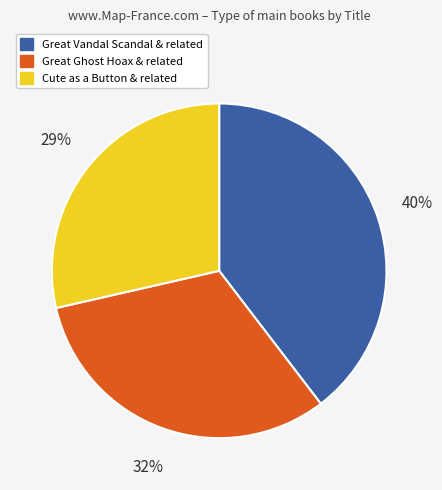

To the nearest percent, what is the average slice percentage?

33%